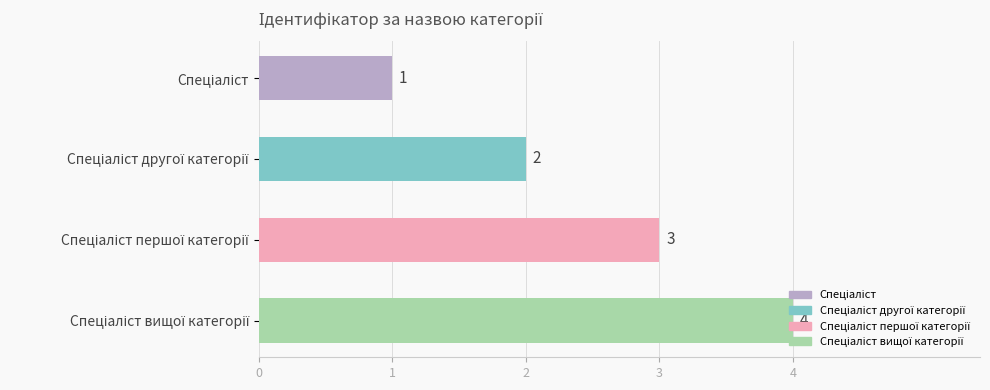

Count the values in the range 2 to 4.

3